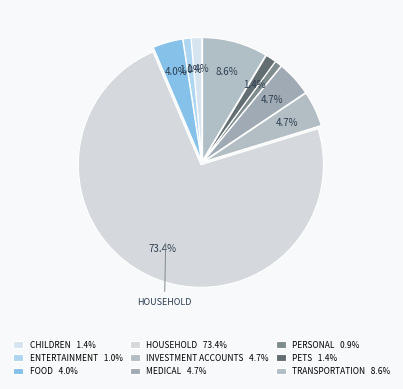

How many slices are in this pie chart?

9